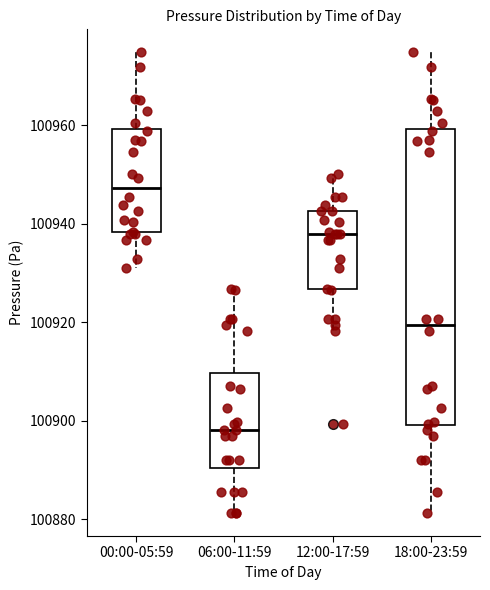

Reading left to right, transcribe this box plot: for each box, give where its median line is, the range the box spans, and where its two whiskers end, as read against the y-axis. The values are not printed on the chart, so give them approximately, as read against the axis.

00:00-05:59: median 100948, box 100938 to 100960, whiskers 100930 to 100974
06:00-11:59: median 100898, box 100890 to 100910, whiskers 100882 to 100926
12:00-17:59: median 100938, box 100926 to 100942, whiskers 100918 to 100950
18:00-23:59: median 100920, box 100900 to 100960, whiskers 100882 to 100974